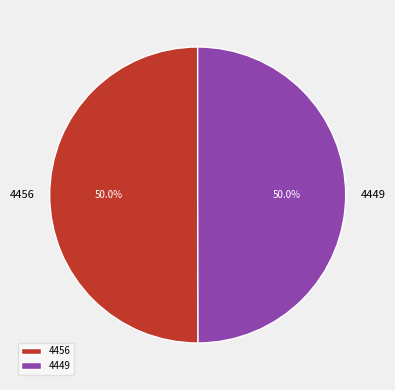

What is the total percentage of 4456 and 4449?

100.0%